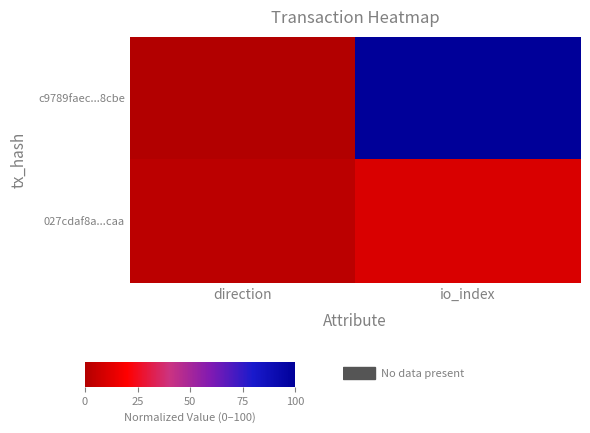

At which category does the chart reach its minimum across all series?

direction